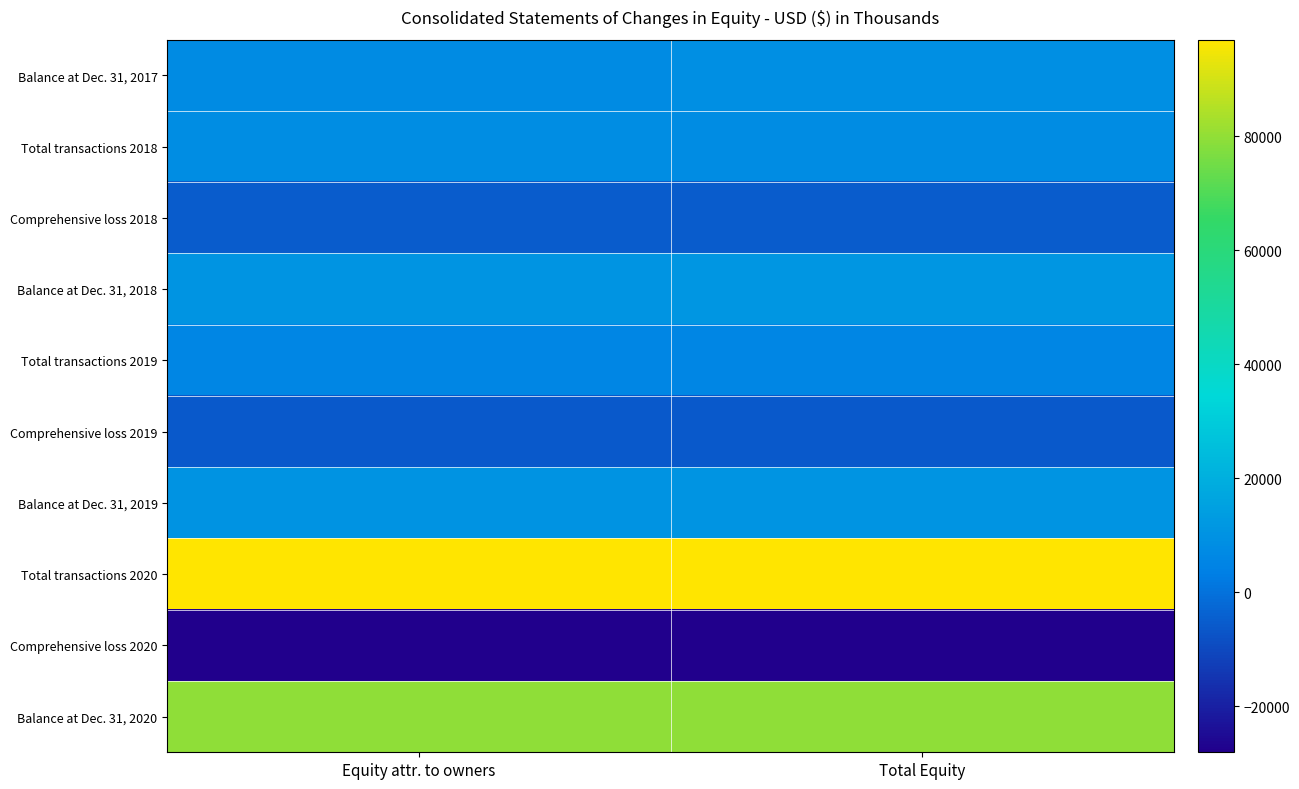

What is the difference between the highest and lowest values at Equity attr. to owners?

124966